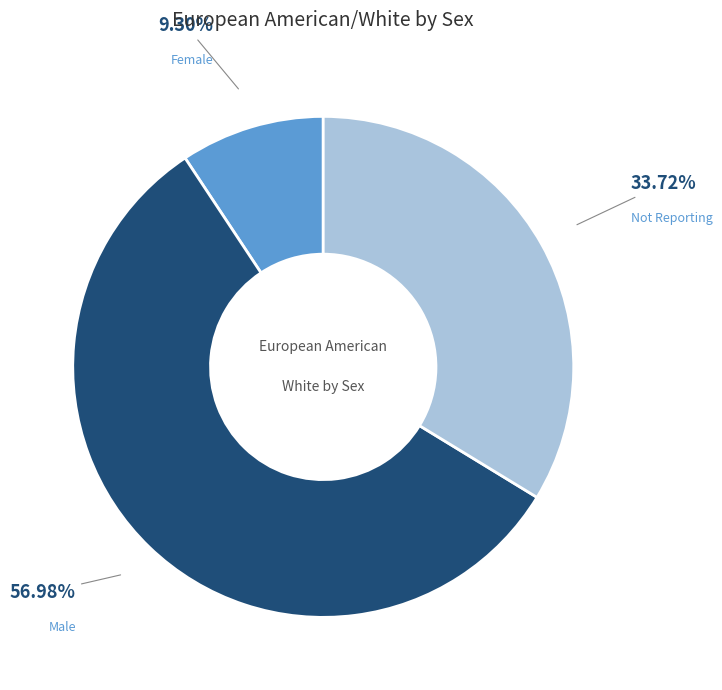

True or false: Female accounts for 9% of the total.

True